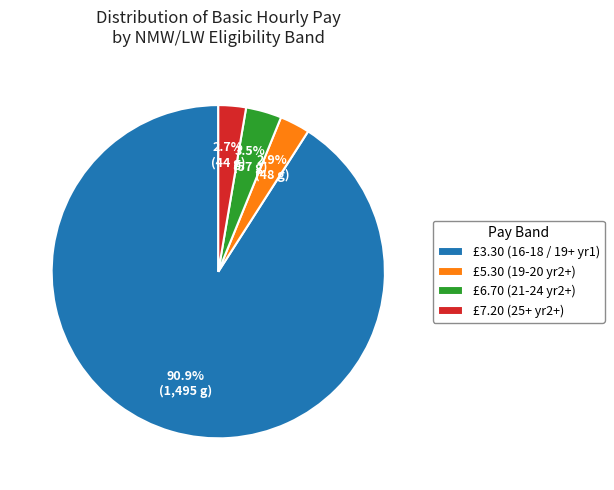

How many slices are in this pie chart?

4